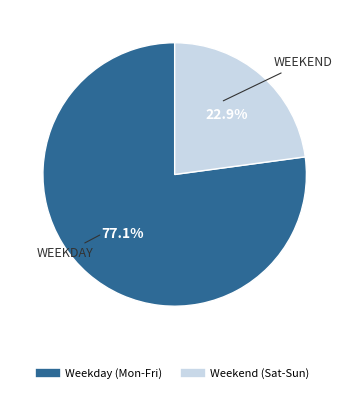

Does any single category account for the majority?

Yes